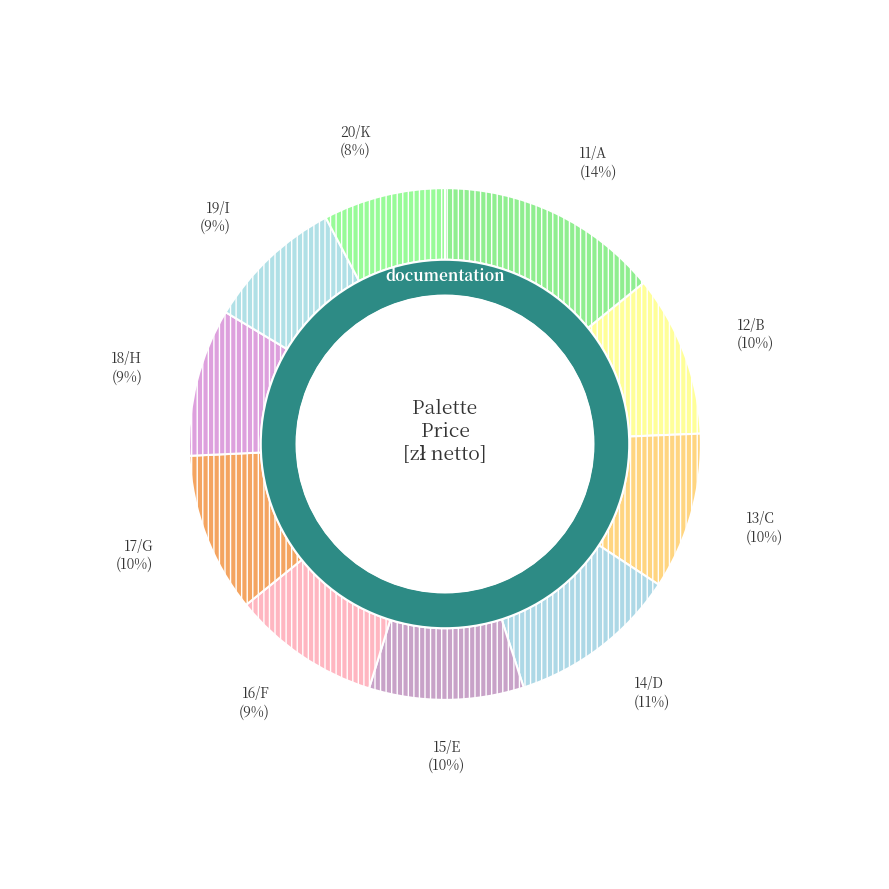

Which has a higher value, 17/G or 16/F?

17/G